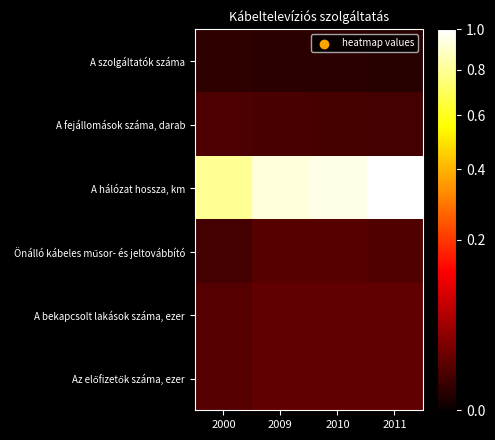

Which has a higher value, 2000 or 2011?

2000